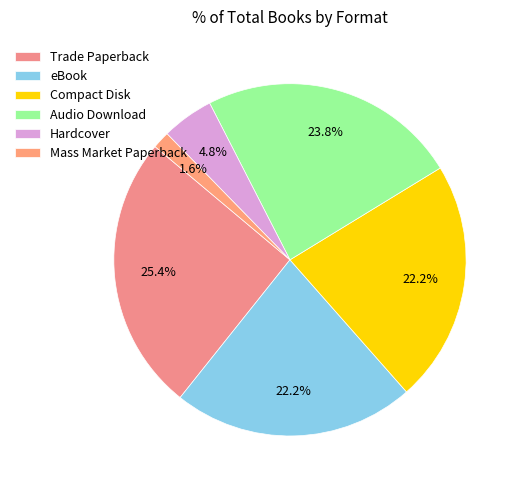

Which slice is the smallest?

Mass Market Paperback